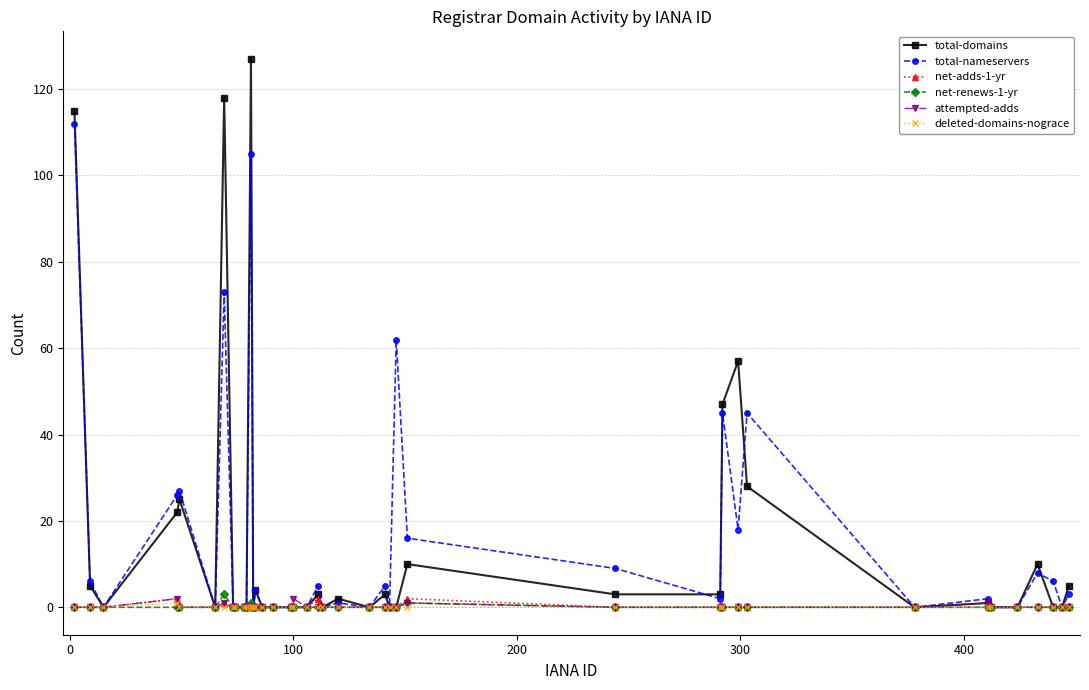

How many data points does each series have?

40